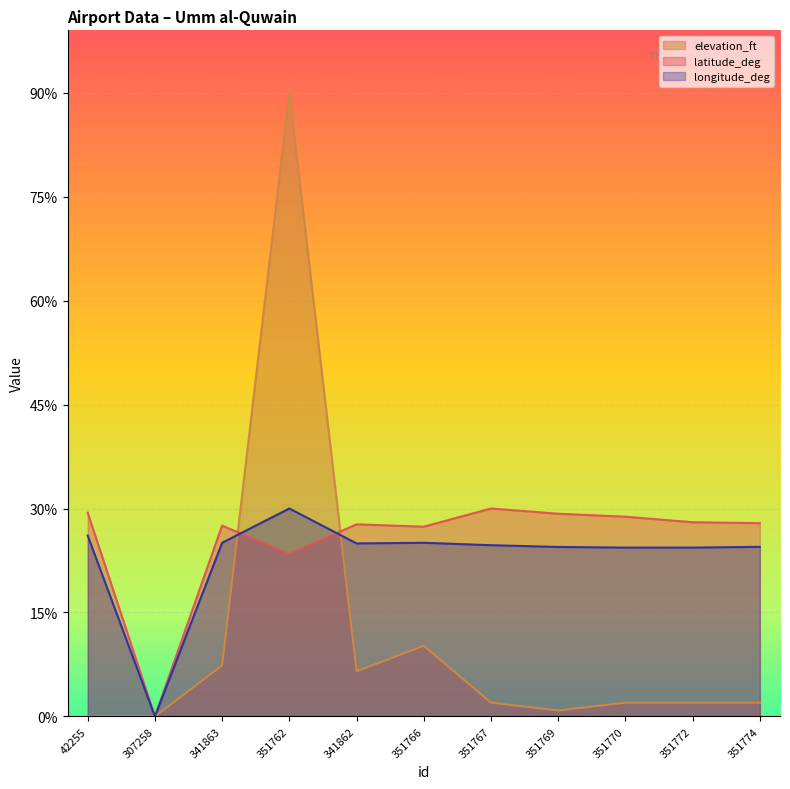

How many times do elevation_ft and longitude_deg cross each other?

2